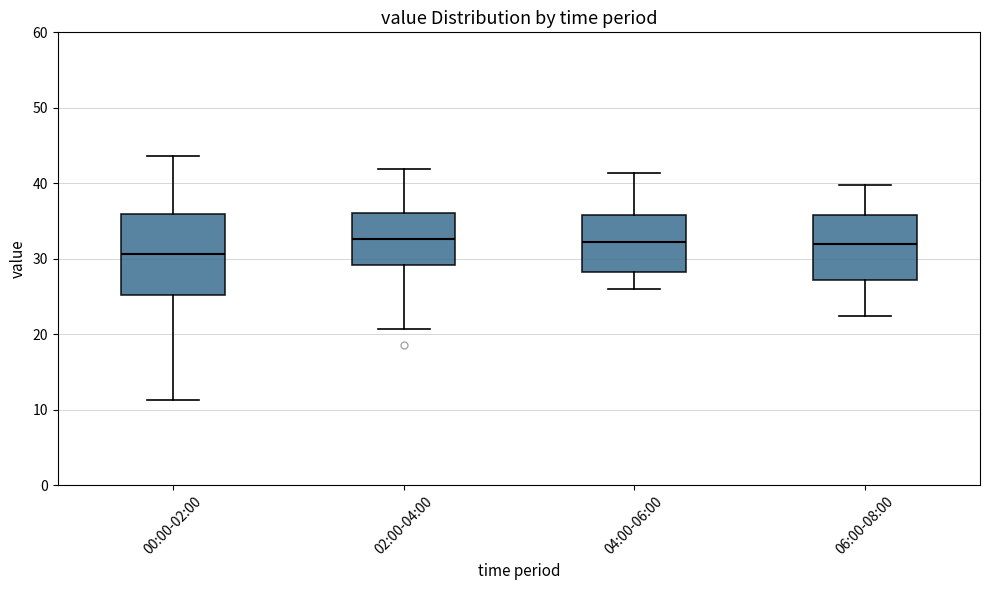

Reading left to right, transcribe this box plot: for each box, give where its median line is, the range the box spans, and where its two whiskers end, as read against the y-axis. The values are not printed on the chart, so give them approximately, as read against the axis.

00:00-02:00: median 31, box 25 to 36, whiskers 11 to 44
02:00-04:00: median 33, box 29 to 36, whiskers 21 to 42
04:00-06:00: median 32, box 28 to 36, whiskers 26 to 41
06:00-08:00: median 32, box 27 to 36, whiskers 22 to 40